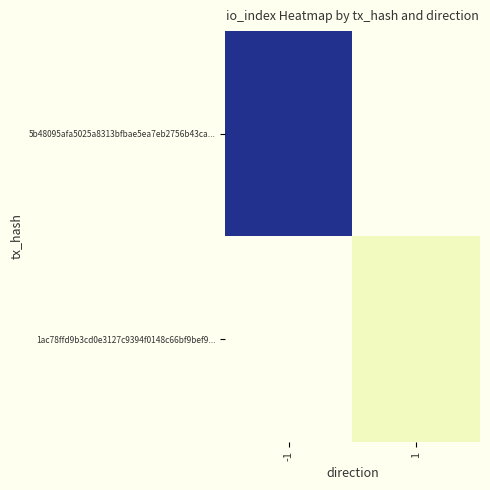

Rank the series by their average value, from highest to lowest.

5b48095afa5025a8313bfbae5ea7eb2756b43ca..., 1ac78ffd9b3cd0e3127c9394f0148c66bf9bef9...